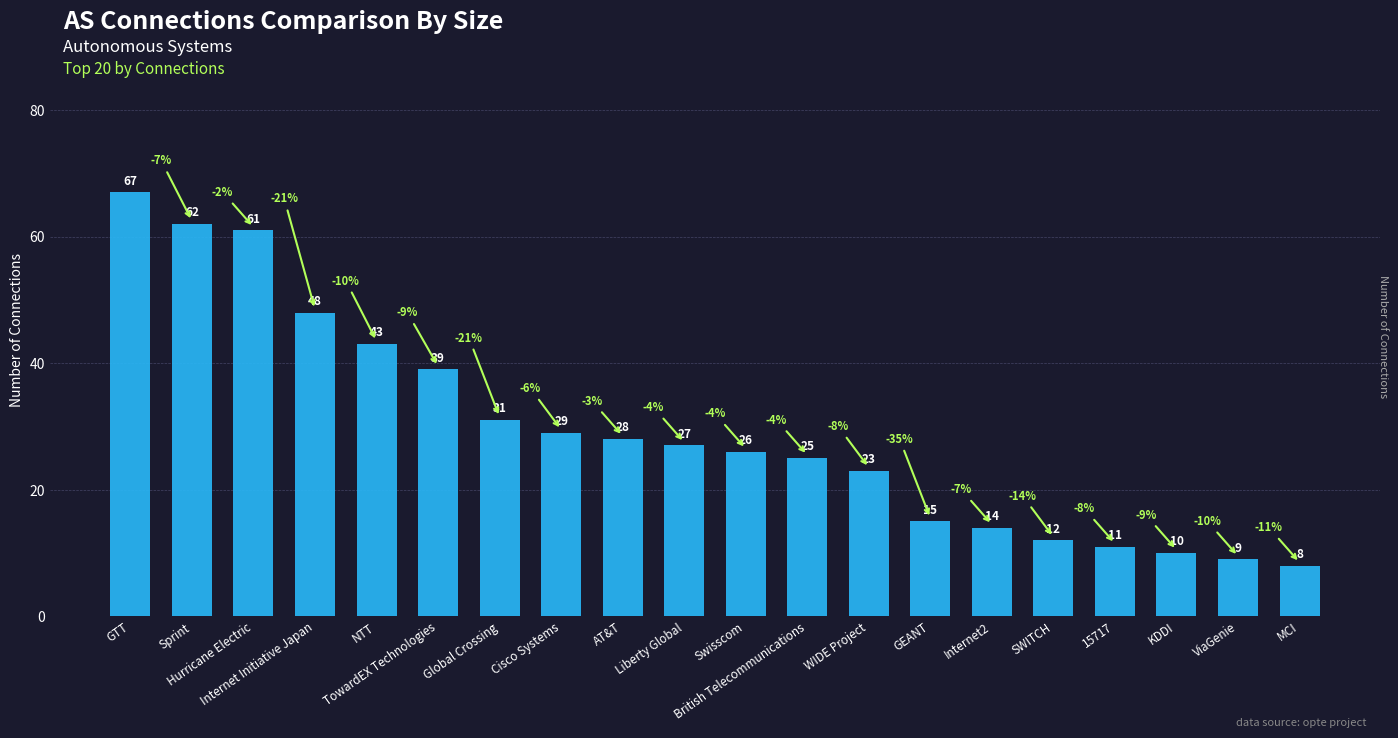

What is the average value?

29